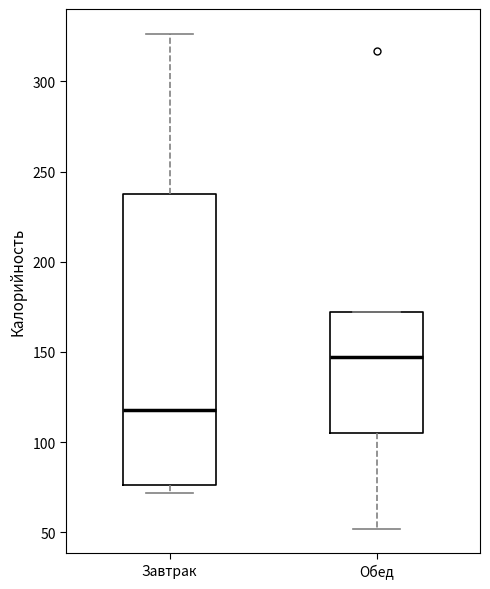

Reading left to right, read every box against the y-axis: the position of its median line, the range the box covers, and the ends of its whiskers. The values are not printed on the chart, so give them approximately, as read against the axis.

Завтрак: median 120, box 75 to 235, whiskers 70 to 325
Обед: median 145, box 105 to 170, whiskers 50 to 170